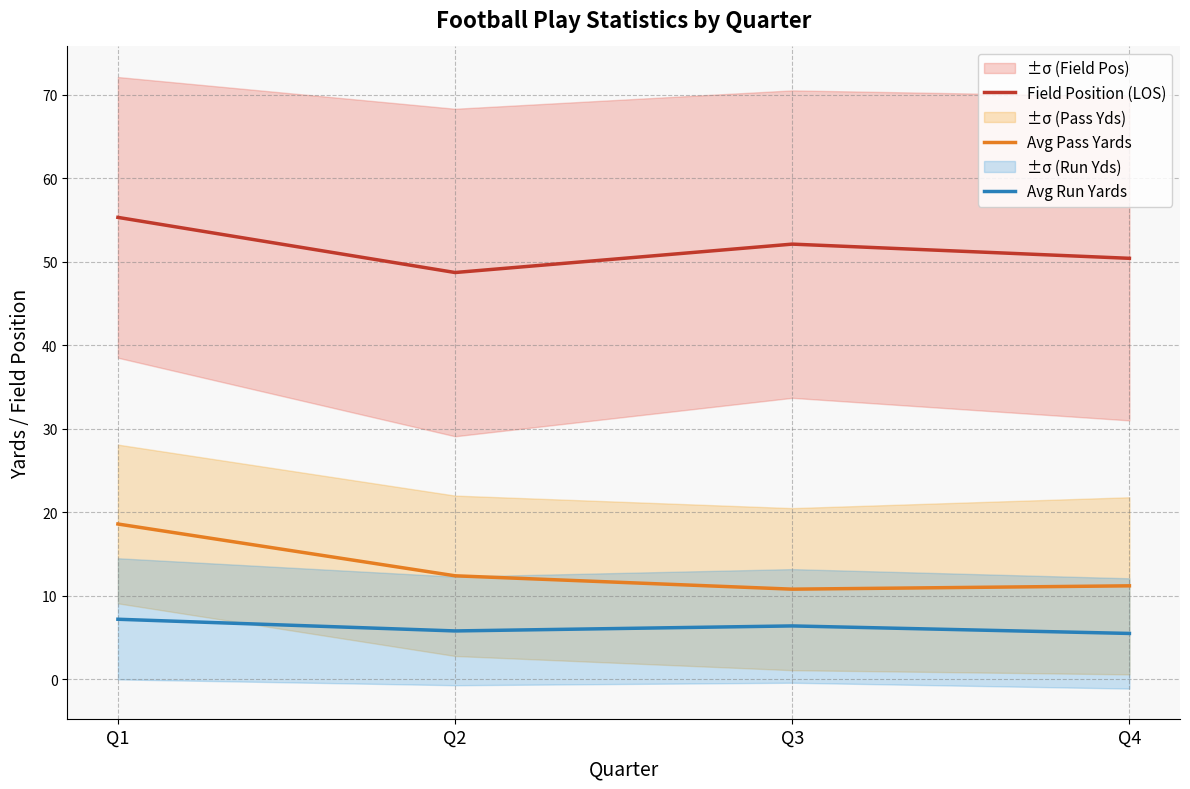

True or false: Field Position (LOS) and Avg Run Yards intersect in this chart.

False